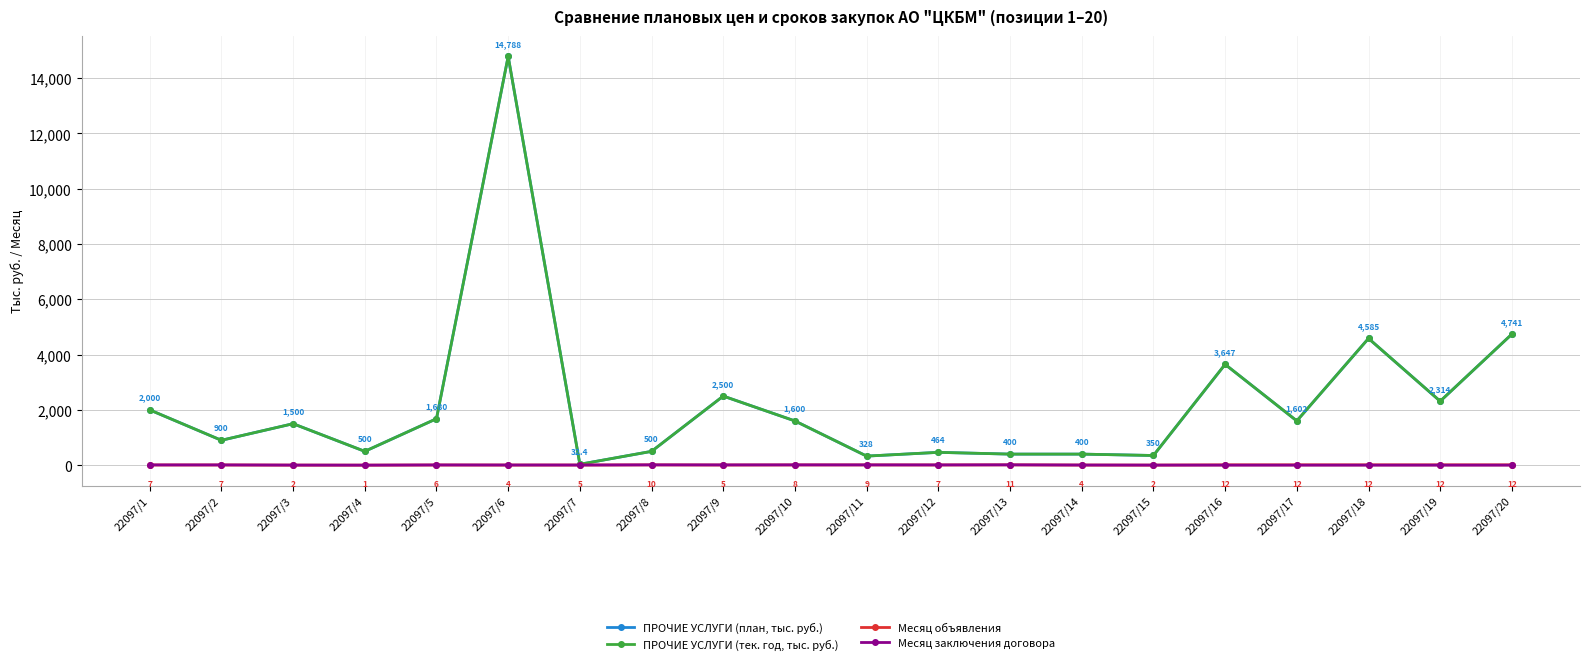

Read the ПРОЧИЕ УСЛУГИ (тек. год, тыс. руб.) value at 22097/1.

2000.0